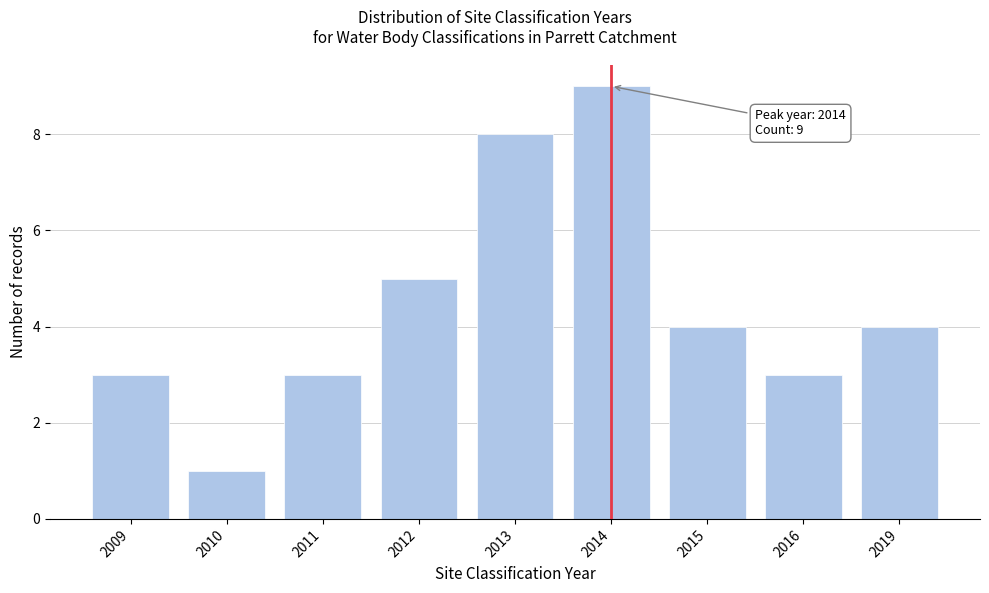

Reading left to right, extract all data points from this chart.

3	1	3	5	8	9	4	3	4